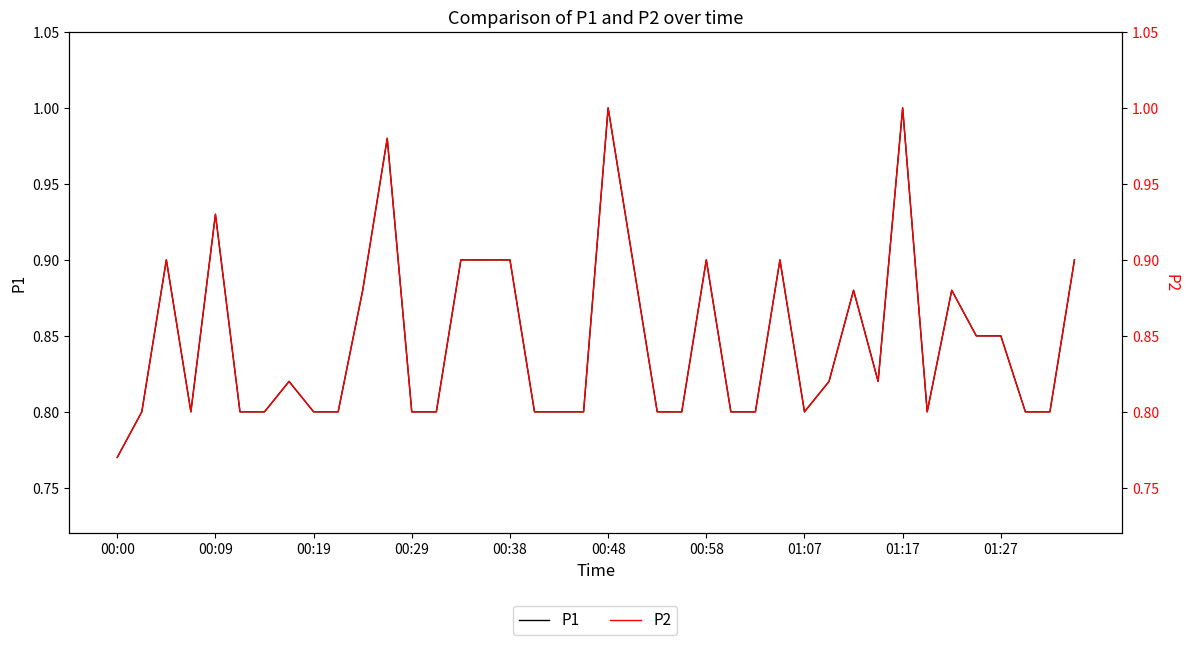

Reading left to right, transcribe all the data shown in this chart.

P1: 0.8	0.8	0.9	0.8	0.9	0.8	0.8	0.8	0.8	0.8	0.9	1.0	0.8	0.8	0.9	0.9	0.9	0.8	0.8	0.8	1.0	0.9	0.8	0.8	0.9	0.8	0.8	0.9	0.8	0.8	0.9	0.8	1.0	0.8	0.9	0.8	0.8	0.8	0.8	0.9
P2: 0.8	0.8	0.9	0.8	0.9	0.8	0.8	0.8	0.8	0.8	0.9	1.0	0.8	0.8	0.9	0.9	0.9	0.8	0.8	0.8	1.0	0.9	0.8	0.8	0.9	0.8	0.8	0.9	0.8	0.8	0.9	0.8	1.0	0.8	0.9	0.8	0.8	0.8	0.8	0.9